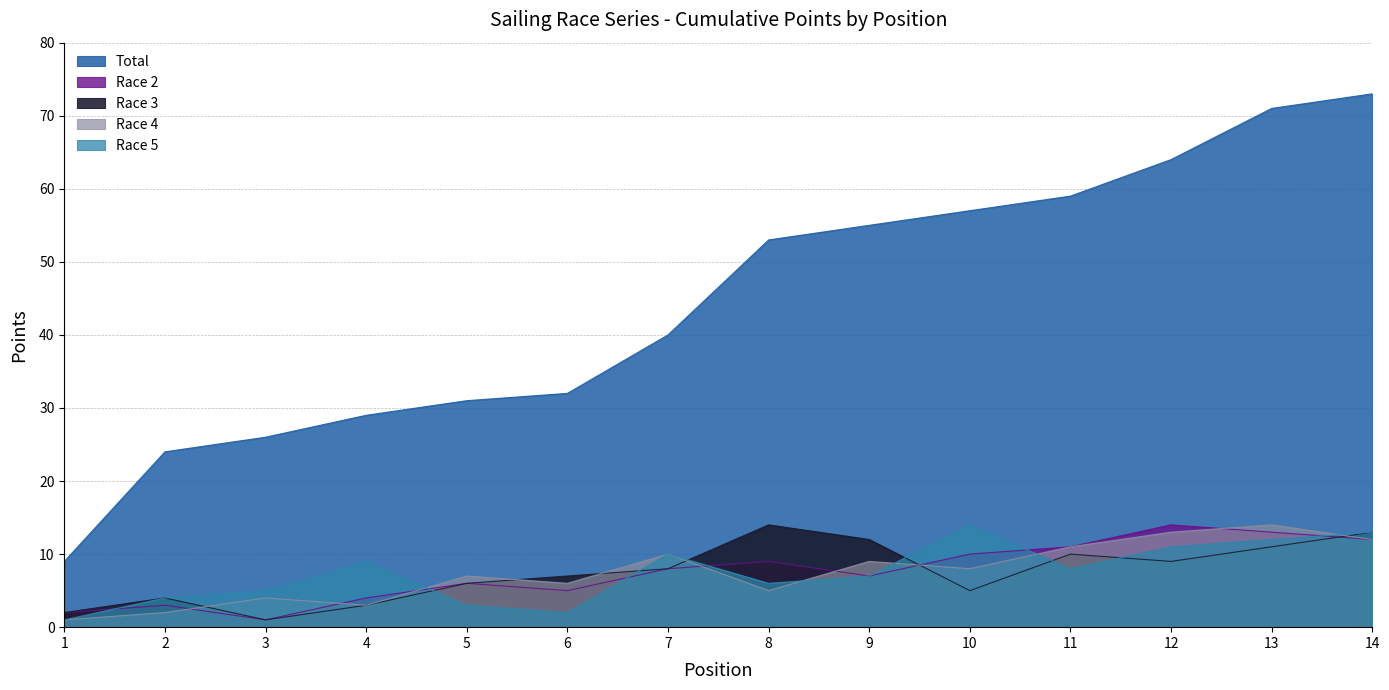

True or false: Race 5 and Race 4 intersect in this chart.

True